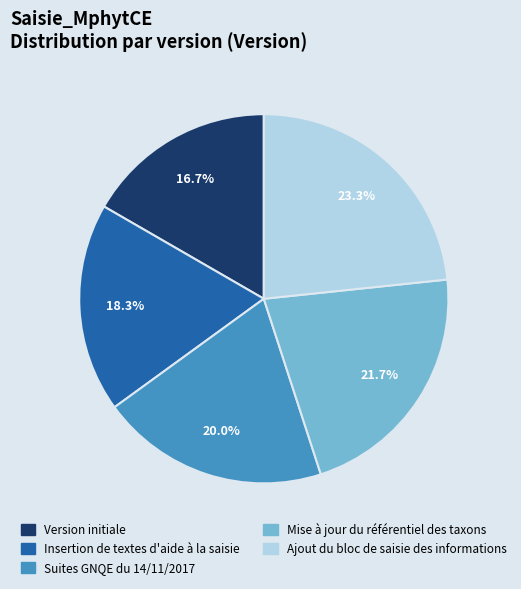

To the nearest percent, what is the difference between the largest and smallest slice percentages?

7%